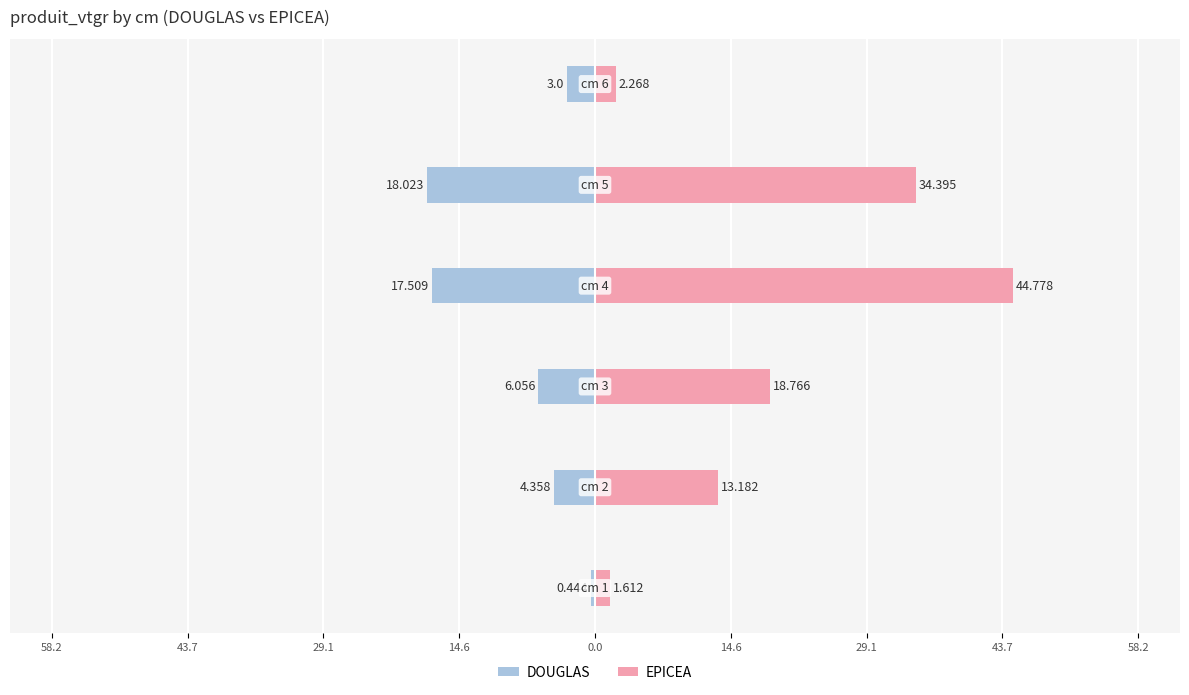

Which has a higher value, 14.6 or 0.0?

14.6